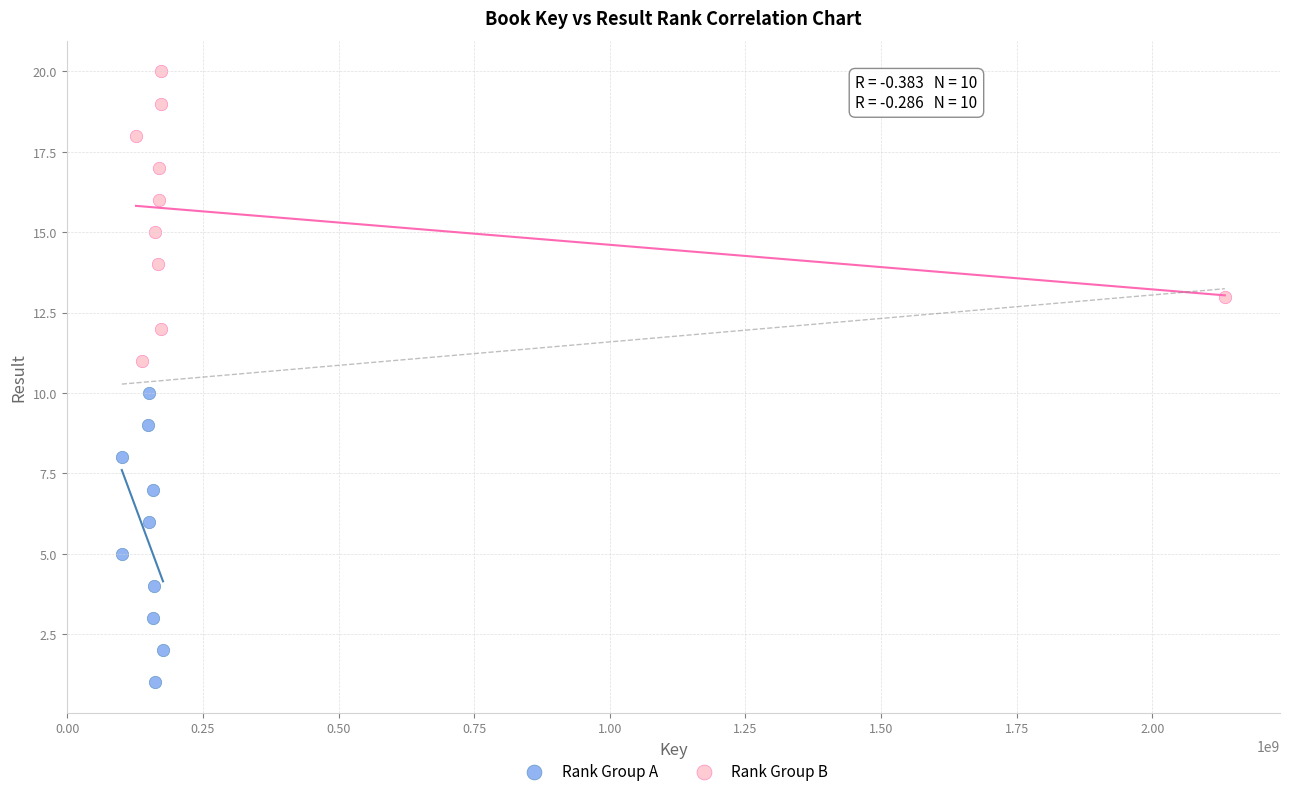

Which series reaches the maximum Y coordinate?

Rank Group B